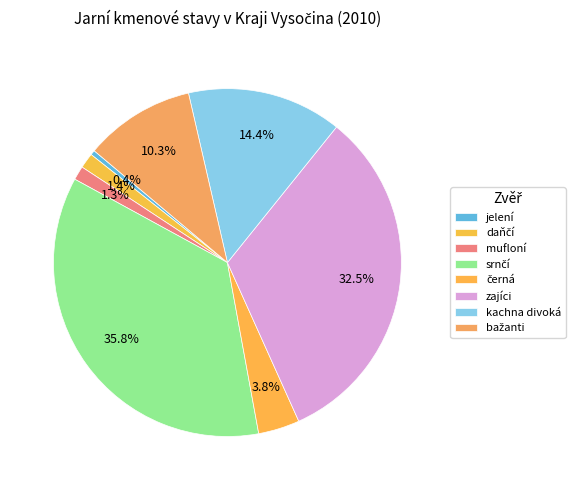

To the nearest percent, what is the difference between the largest and smallest slice percentages?

35%